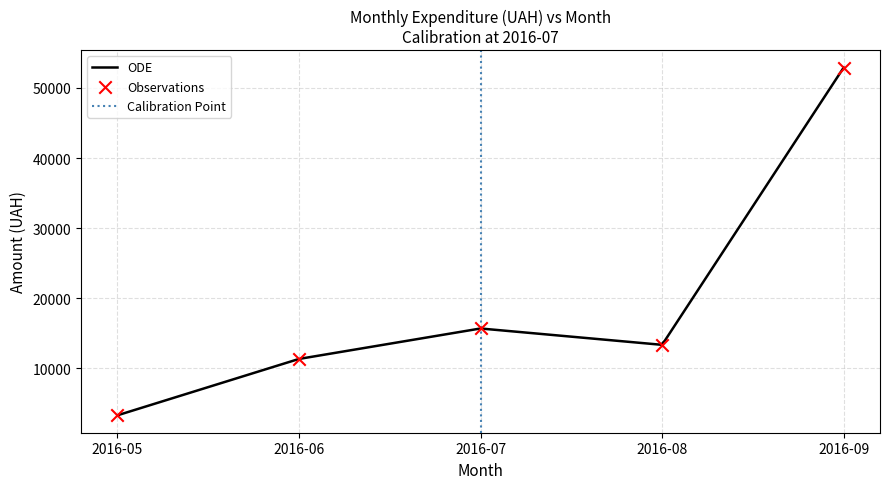

What is the minimum value for ODE?

3303.3